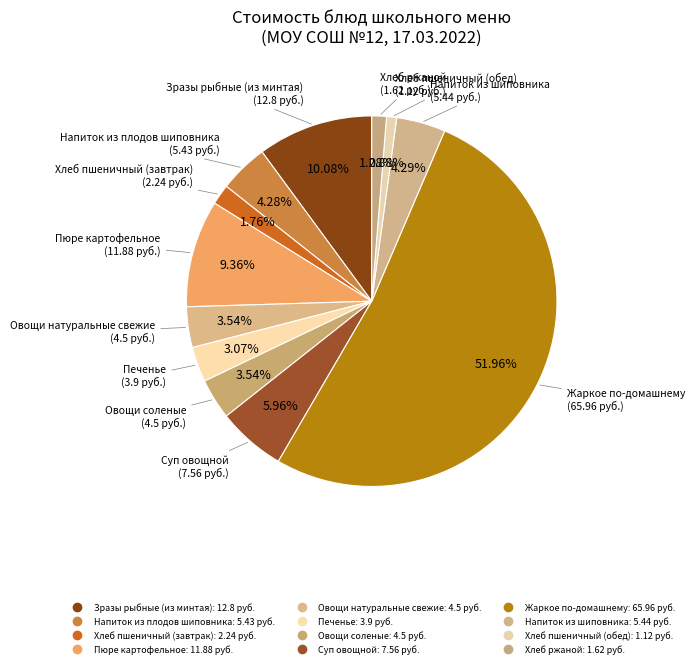

To the nearest percent, what percentage of the pie is Хлеб пшеничный (завтрак)?

2%